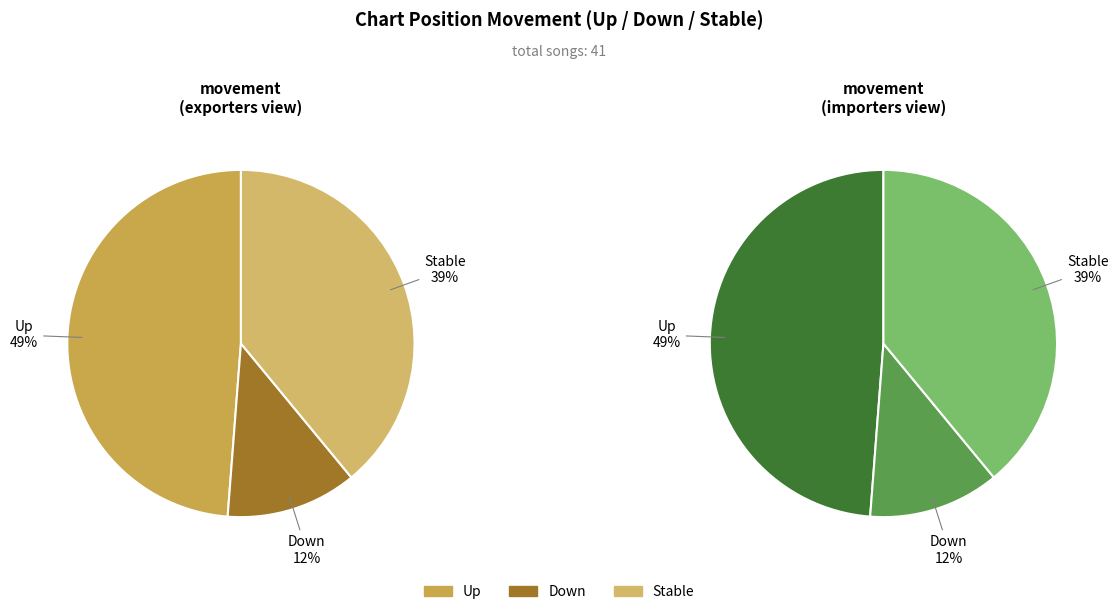

To the nearest percent, what is the average slice percentage?

33%